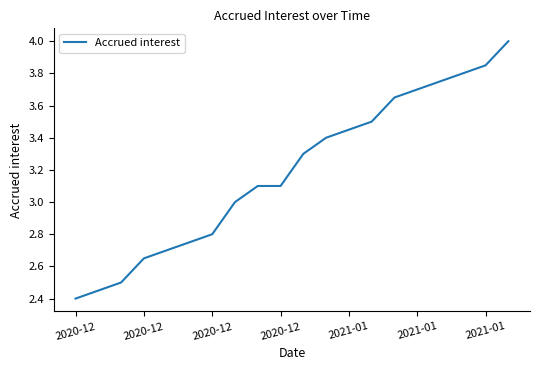

What is the difference between the second highest and second lowest values?

1.4